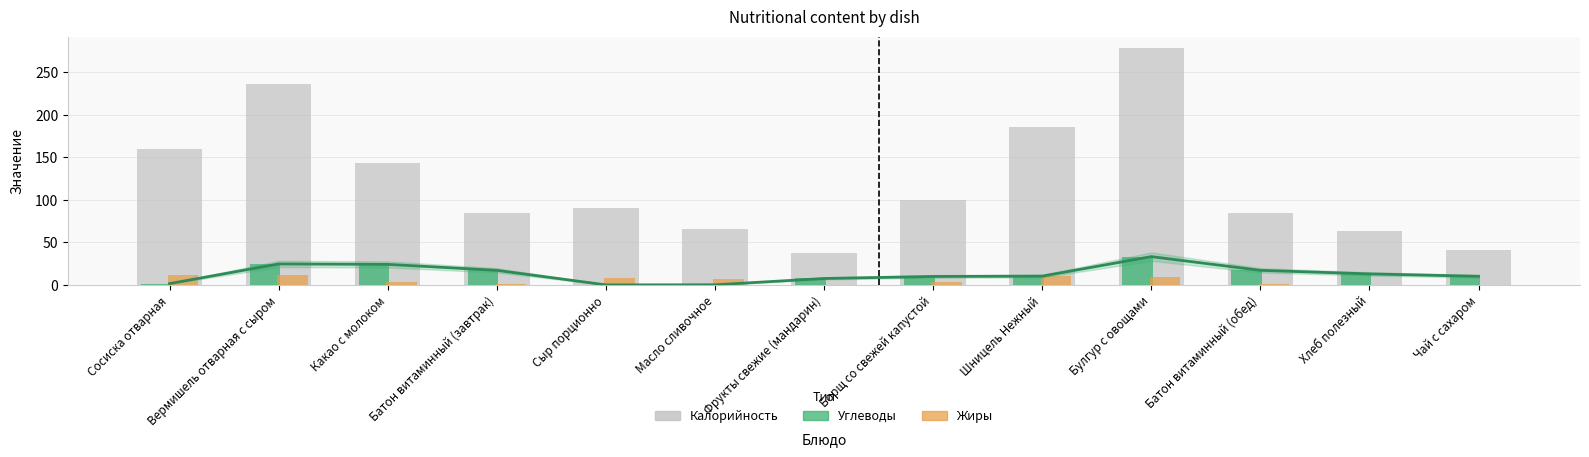

How many data points in Калорийность are above 90?

6